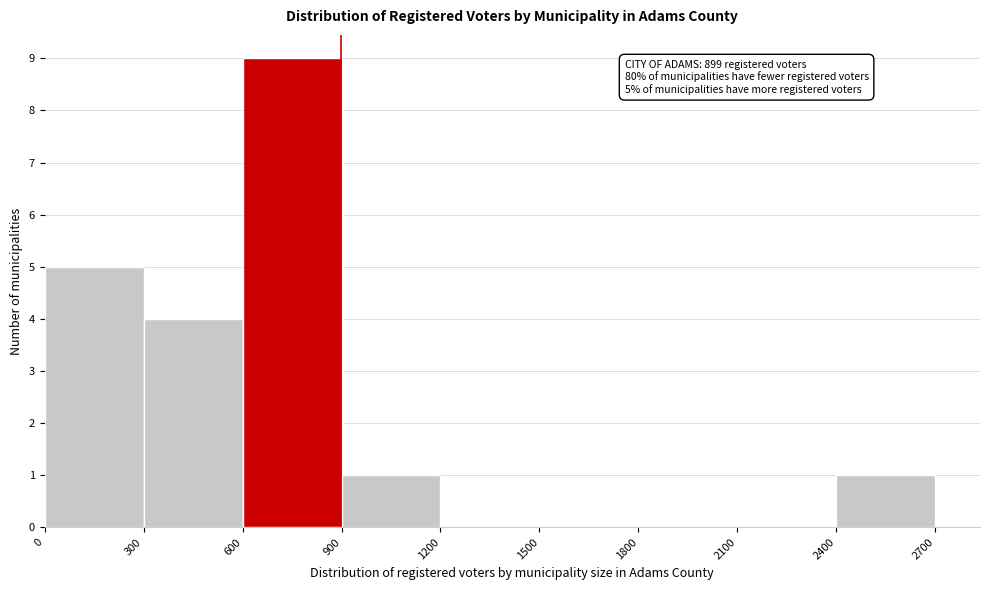

Over which range of the x-axis is the bar tallest?

600 to 900